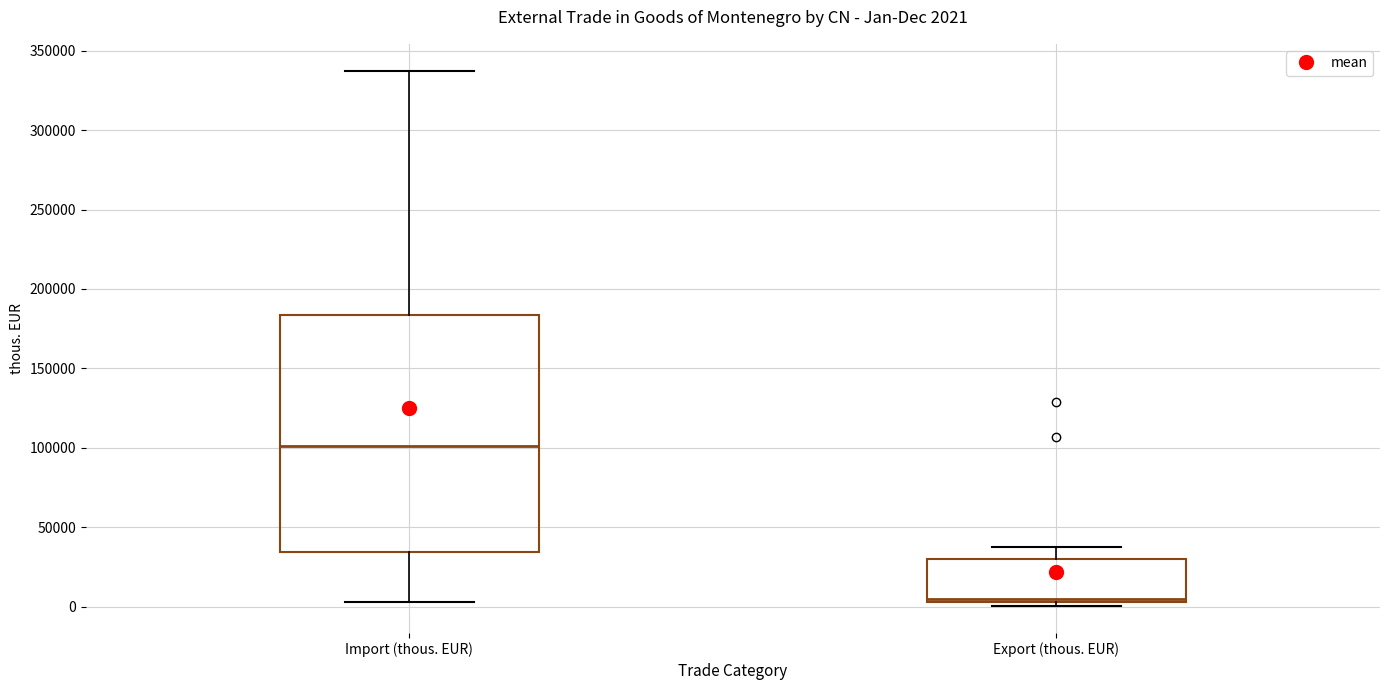

Comparing the boxes themselves (not the whiskers), which one is the tallest?

Import (thous. EUR)